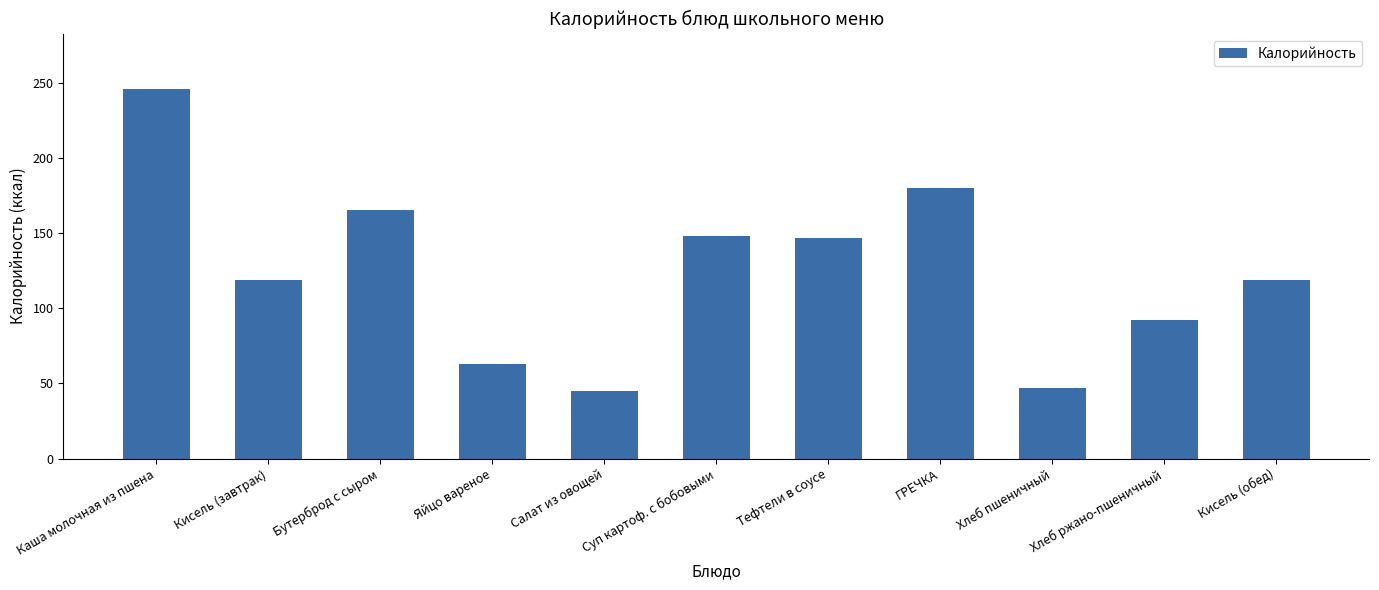

True or false: the data shows 148.2 at Суп картоф. с бобовыми.

True